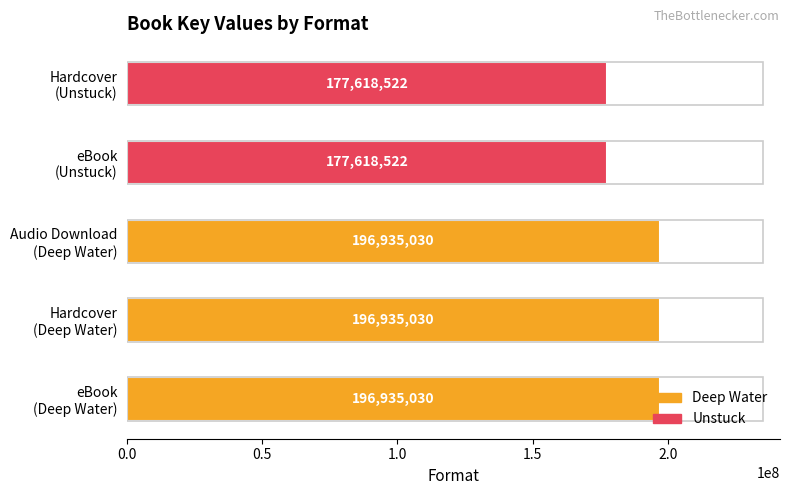

How many values are between 177618522 and 196935030?

5